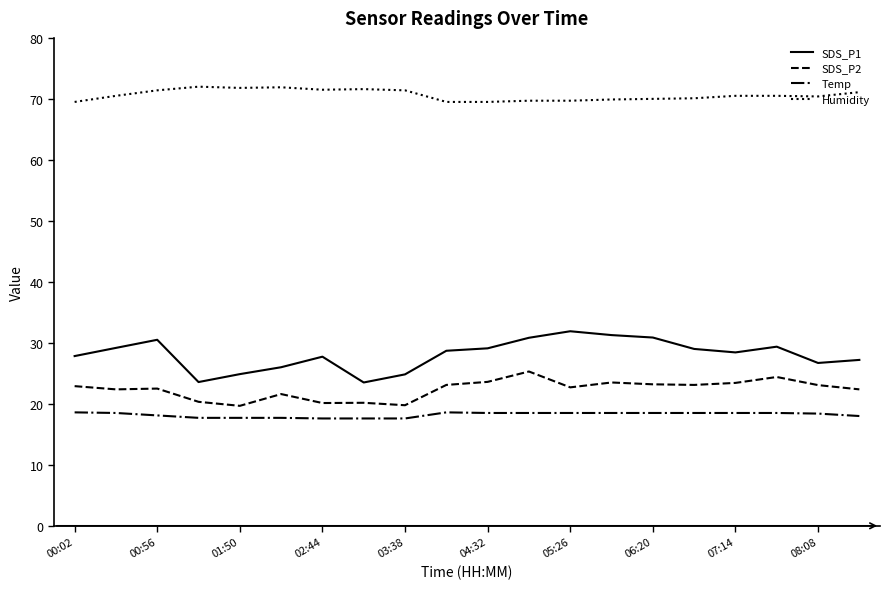

How many series are shown in this chart?

4